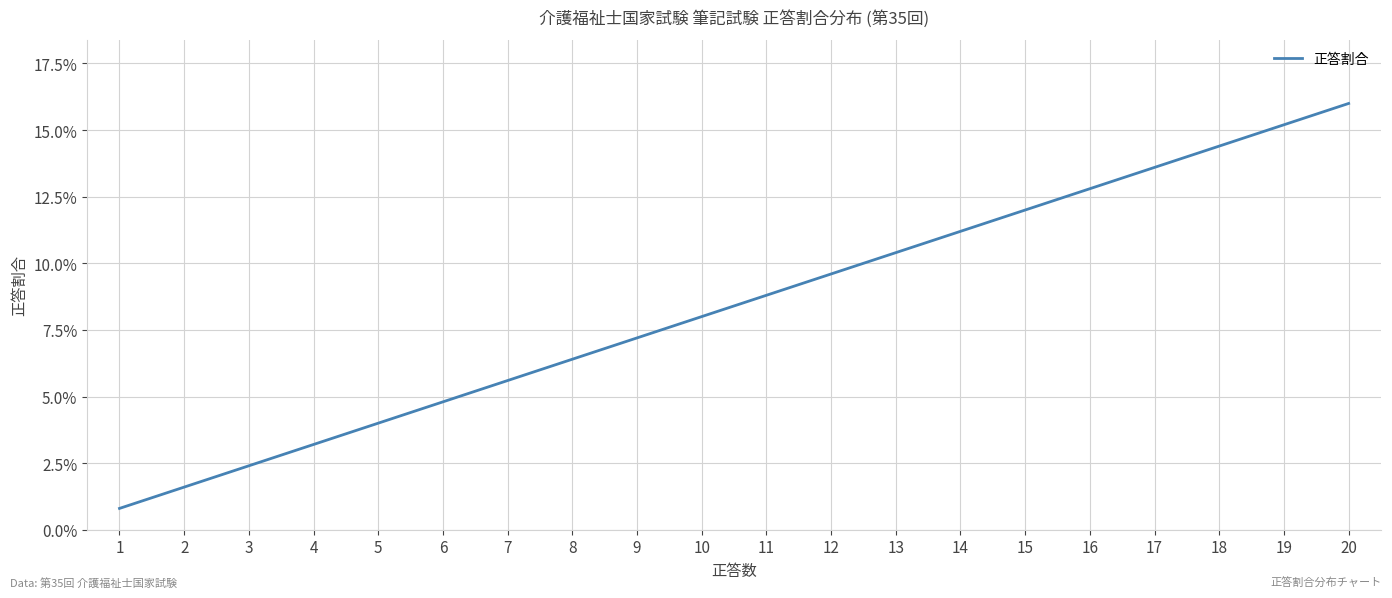

The chart shows a value of 0.0 at 8. True or false?

False